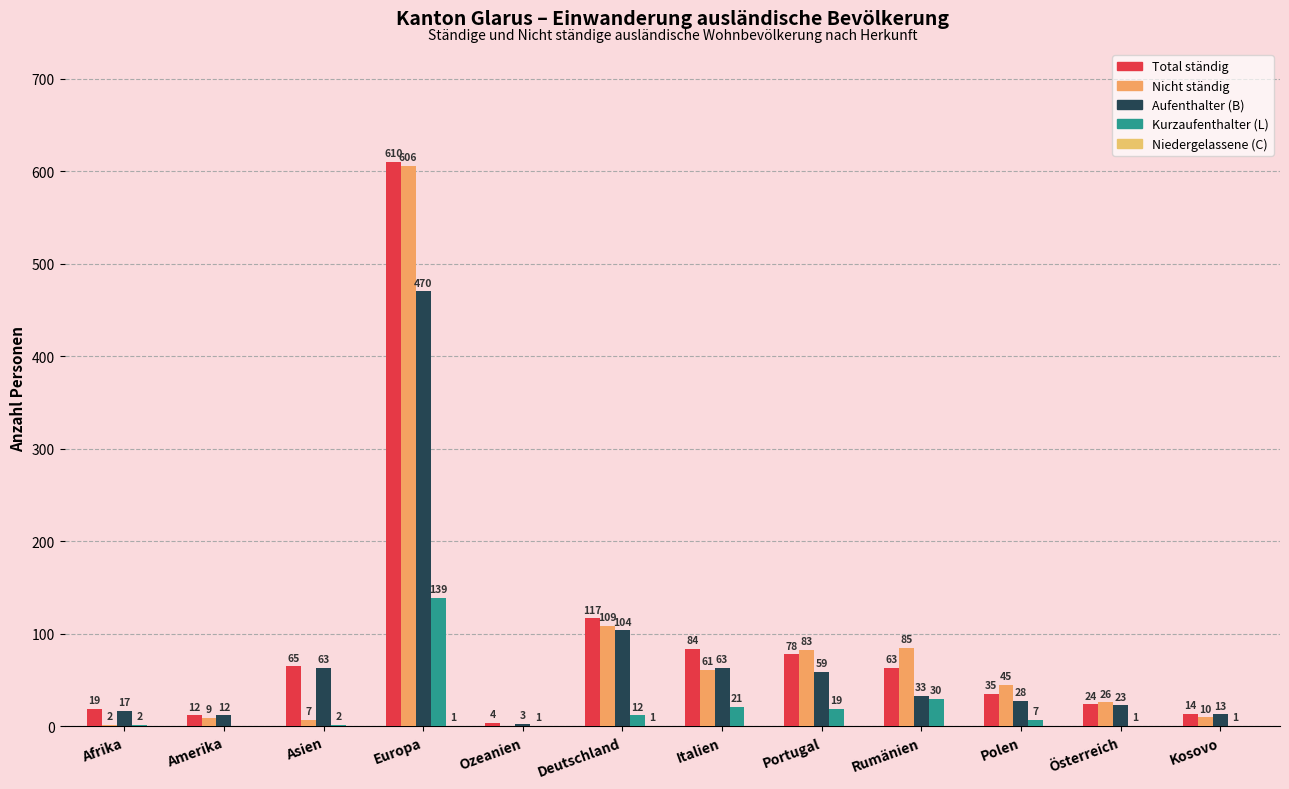

True or false: Aufenthalter (B) has a value of 33 at Rumänien.

True